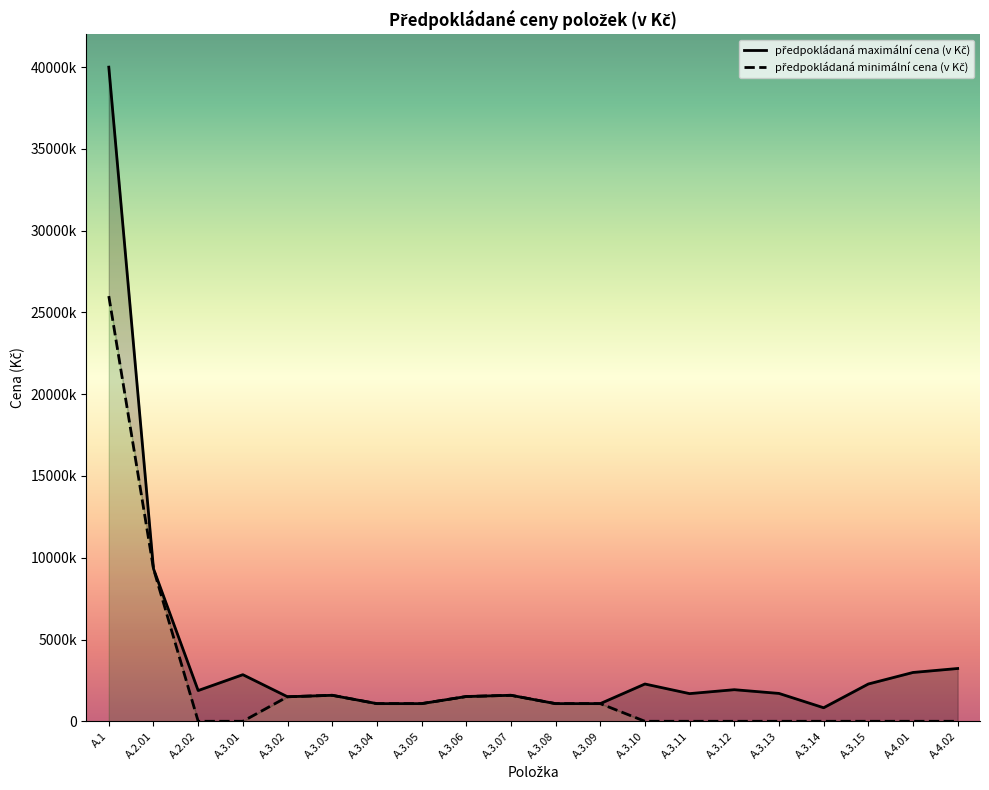

True or false: předpokládaná maximální cena (v Kč) and předpokládaná minimální cena (v Kč) intersect in this chart.

False